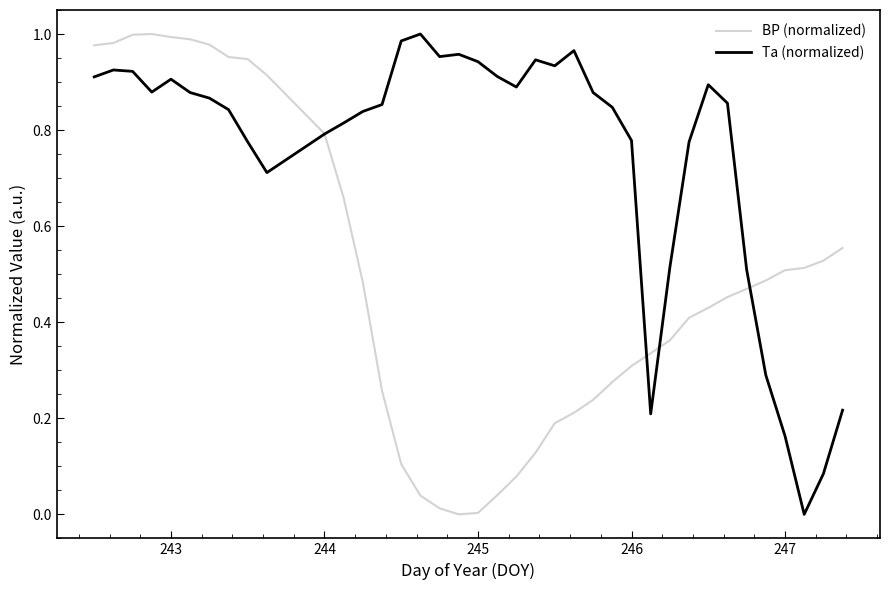

Which series has the largest total across all categories?

Ta (normalized)